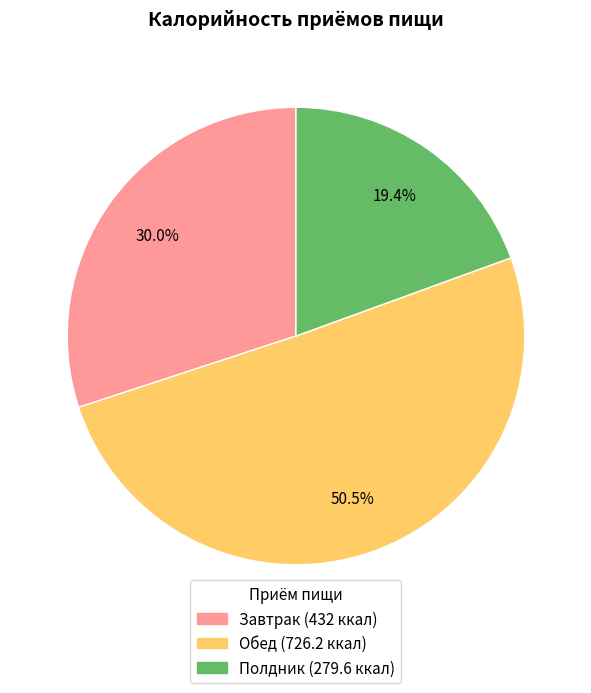

How many slices are in this pie chart?

3